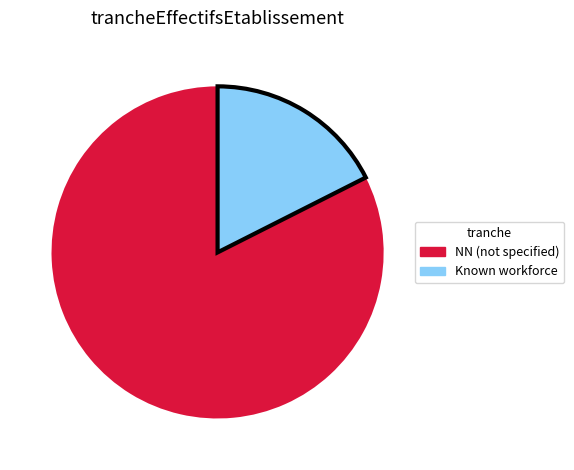

Is there a majority slice in this chart?

Yes